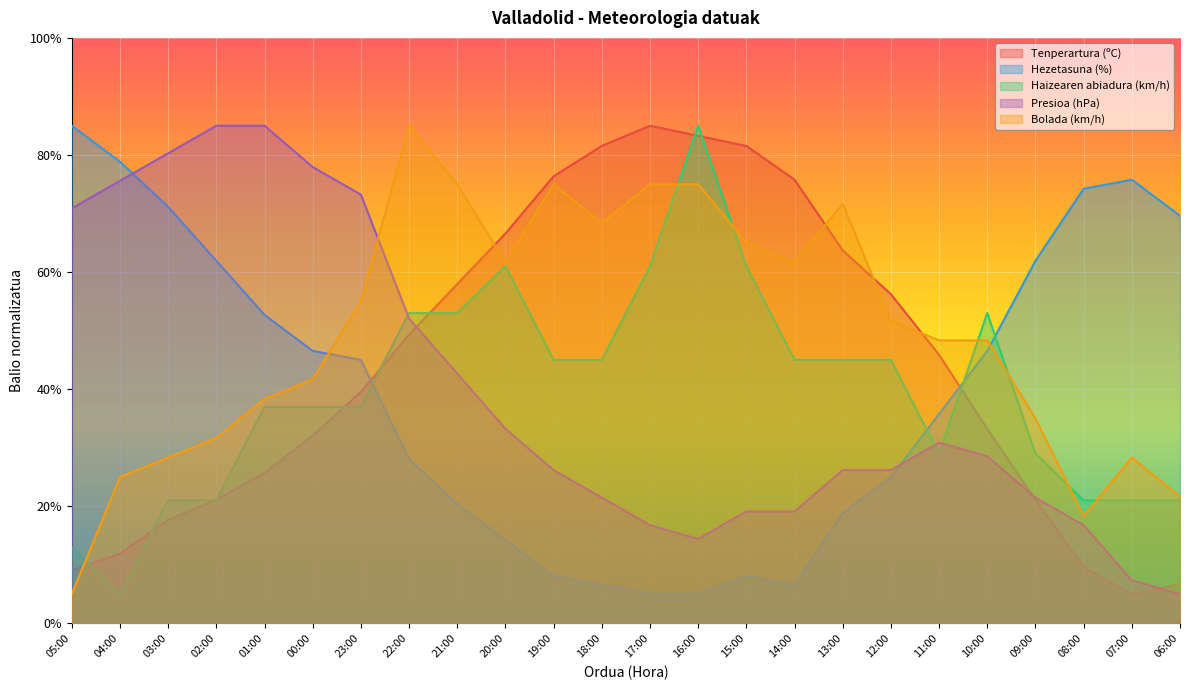

How many lines are shown in the chart?

5